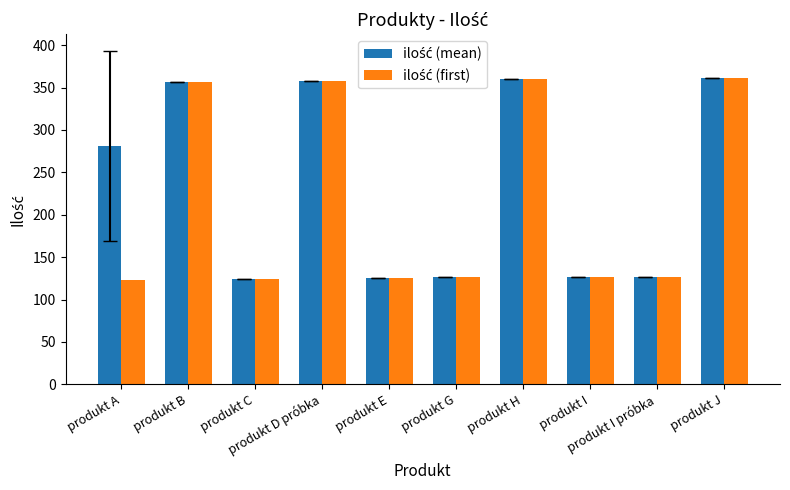

How many bars are there in each group?

2